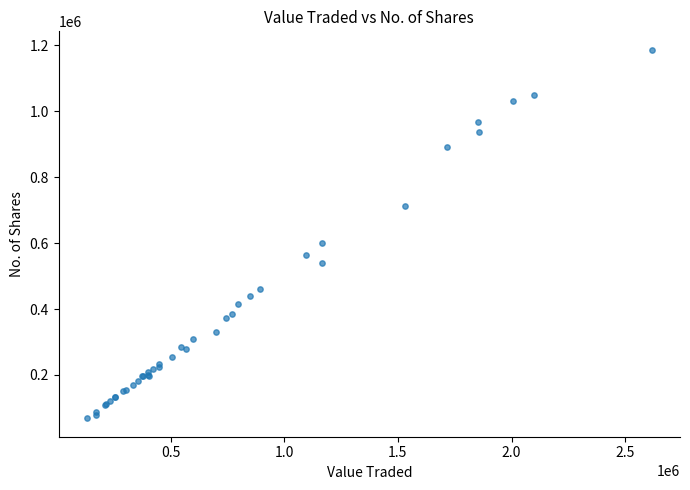

What Y value in the scatter plot is closest to 627309?

600127